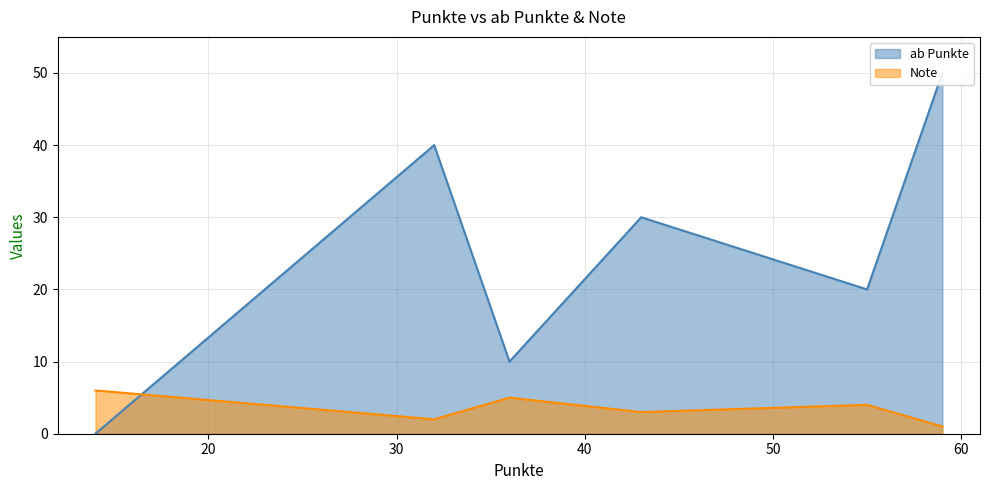

How many values in the ab Punkte series are below 30?

3